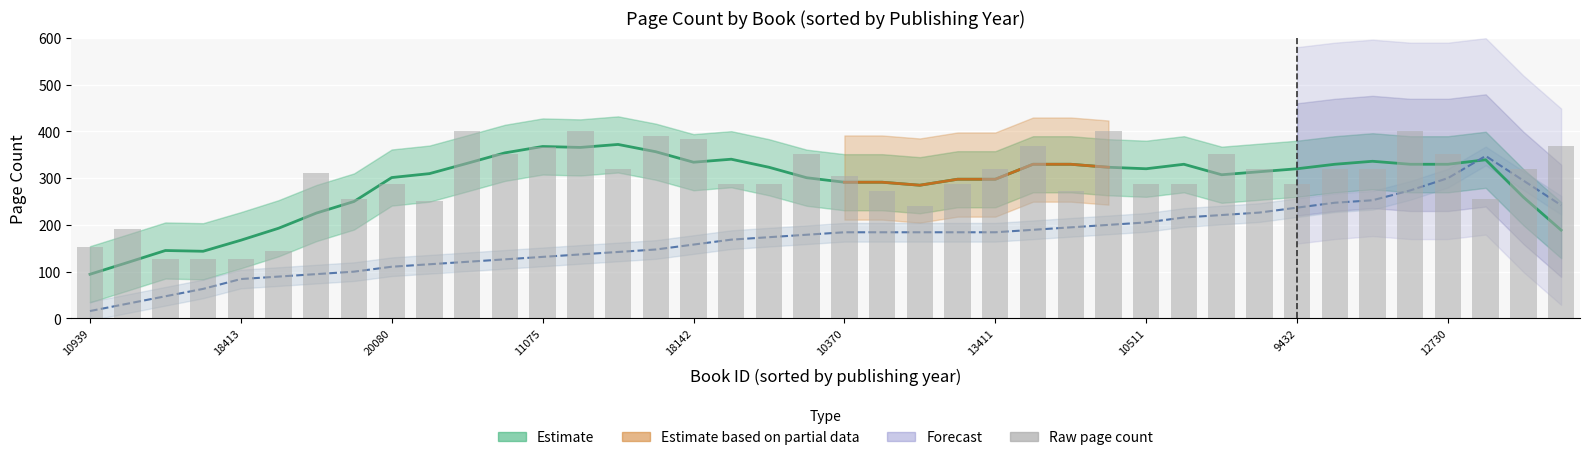

At how many categories does at least one series exceed 218?

34